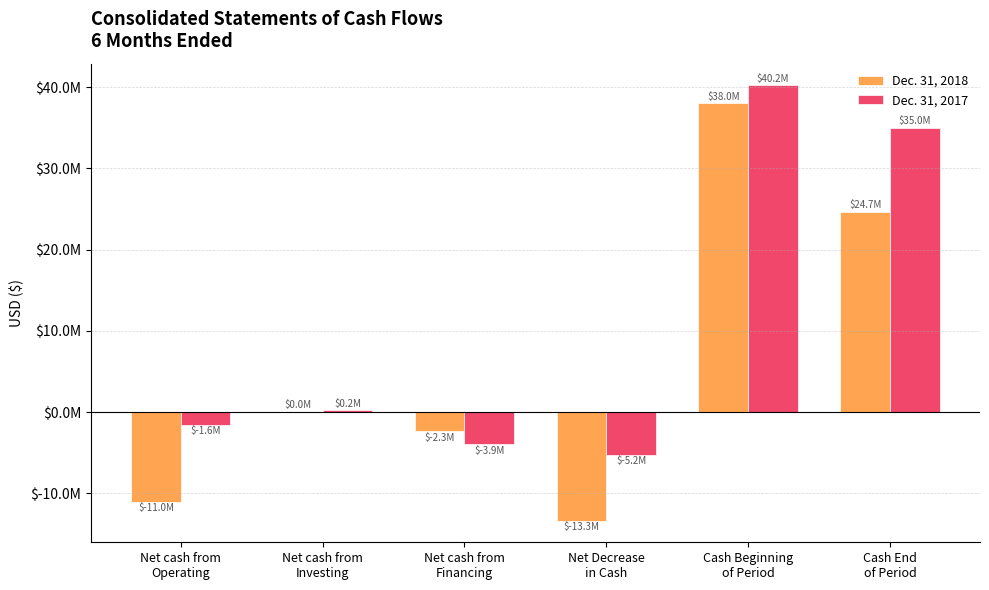

What position from the right is Cash End
of Period?

1